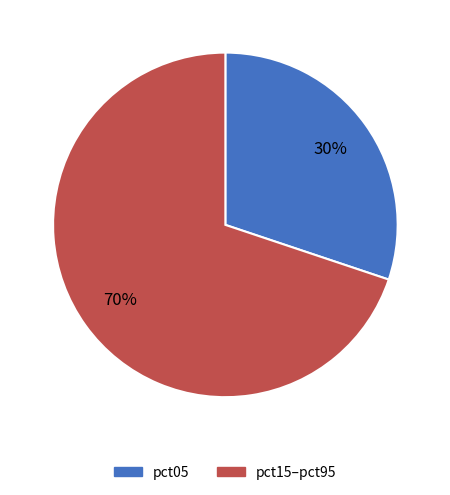

Combined, do pct05 and pct15–pct95 account for over 50%?

Yes